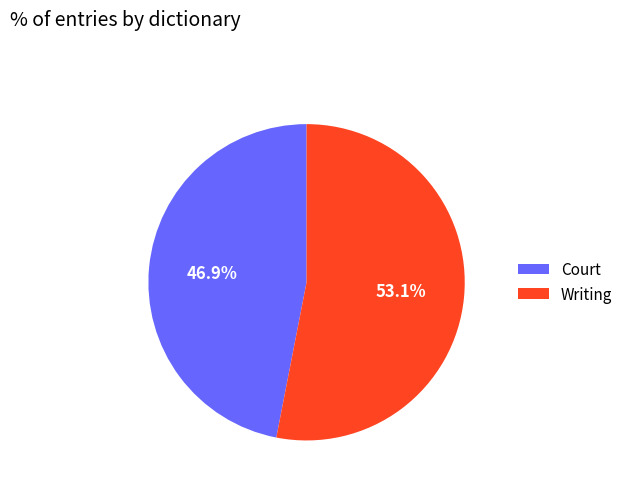

How many segments does this pie chart have?

2